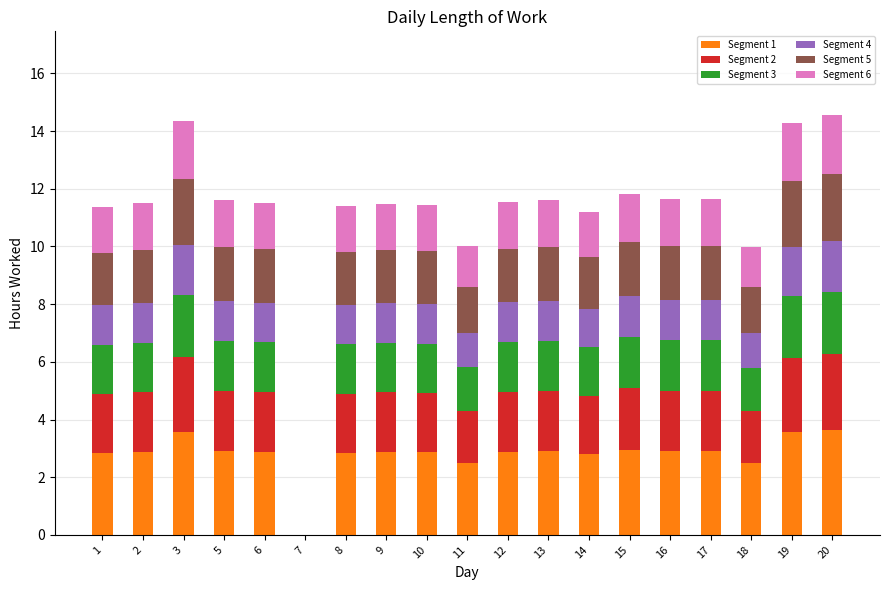

Is it true that Segment 1 equals 2.9 at 17?

True